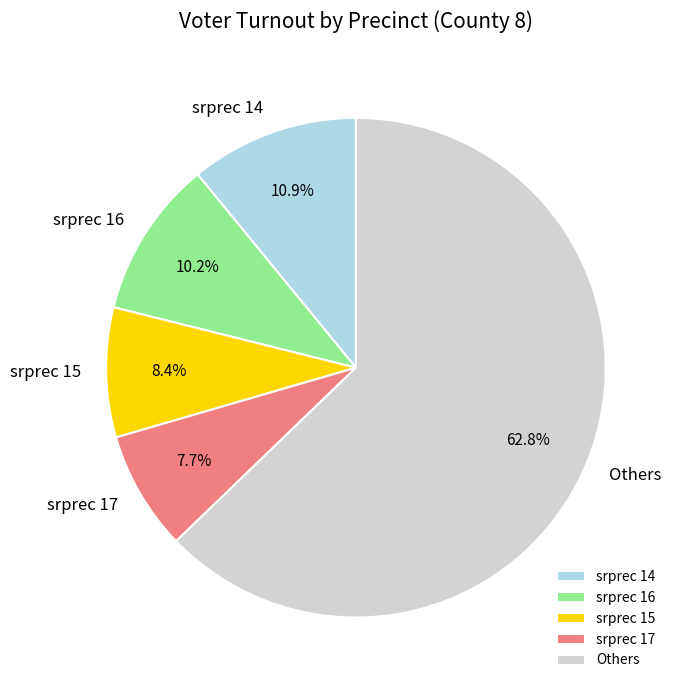

How many slices are in this pie chart?

5